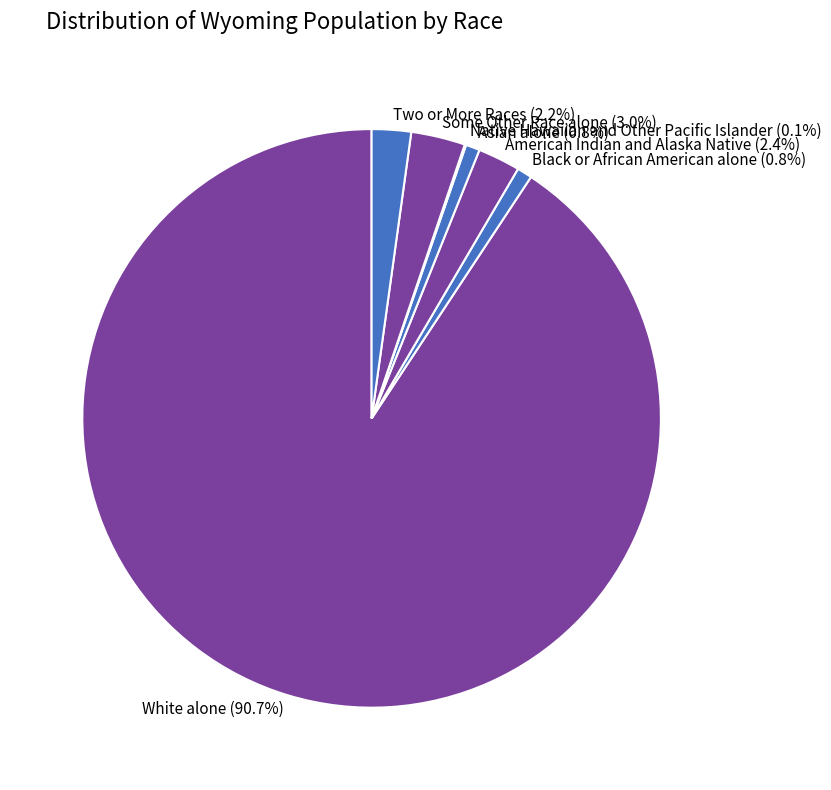

Does White alone represent more than half of the total?

Yes